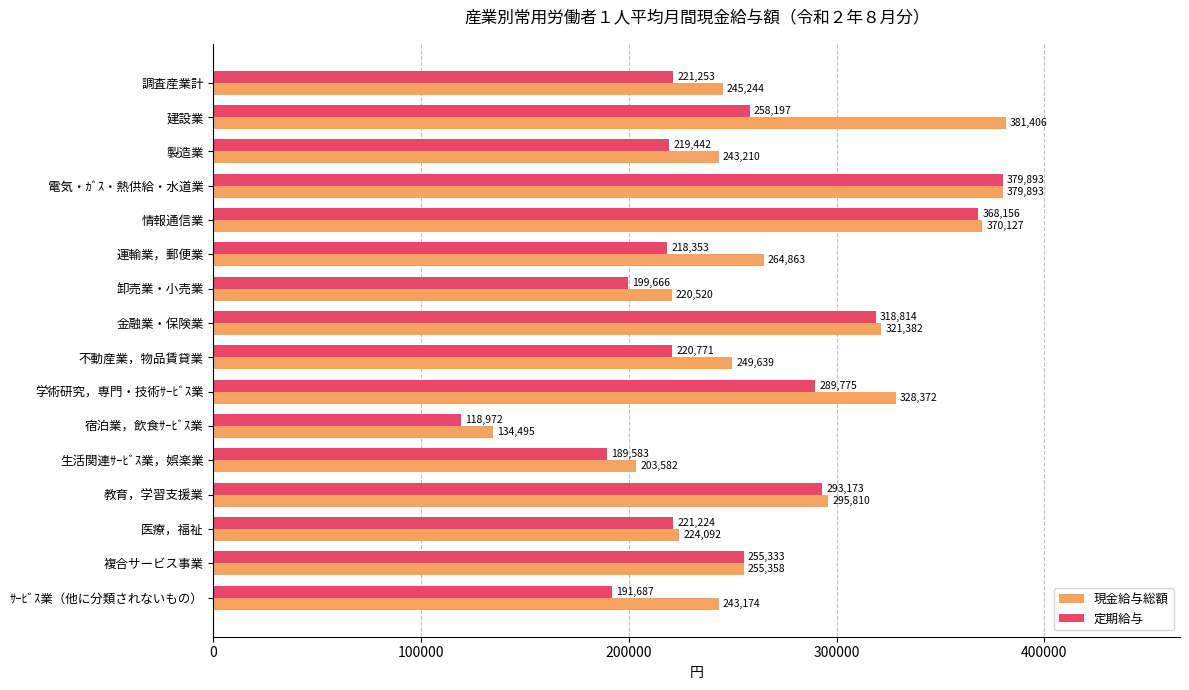

What is the spread (max minus min) of values at 不動産業，物品賃貸業?

28868